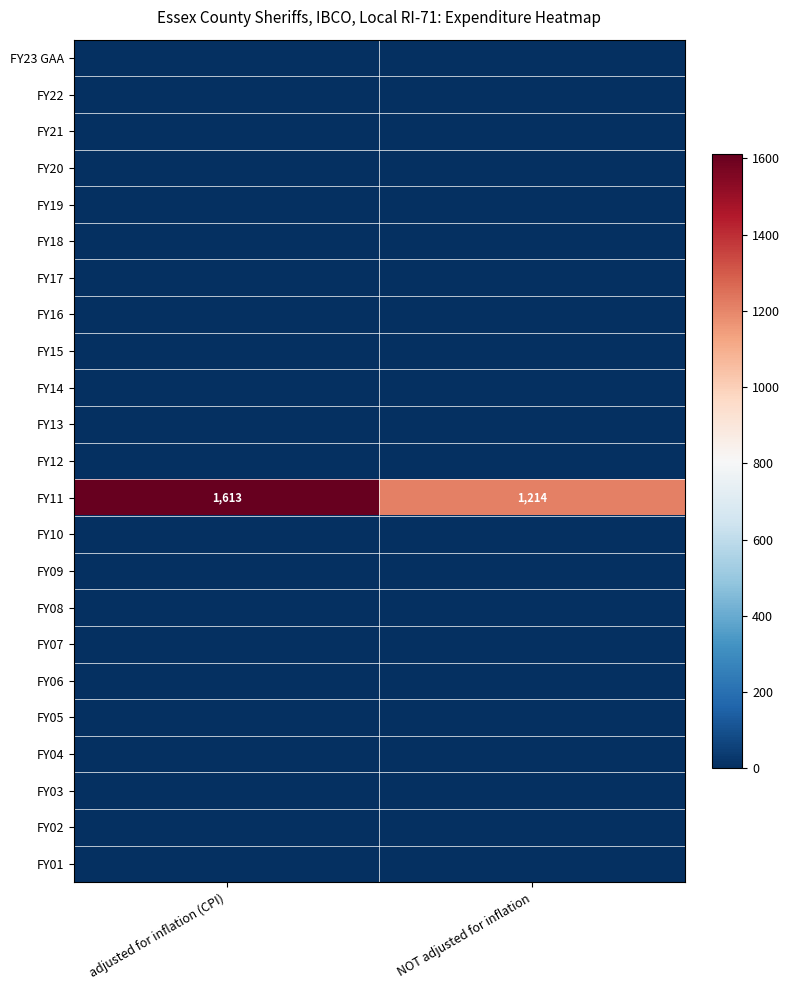

Between adjusted for inflation (CPI) and NOT adjusted for inflation, which is larger?

adjusted for inflation (CPI)